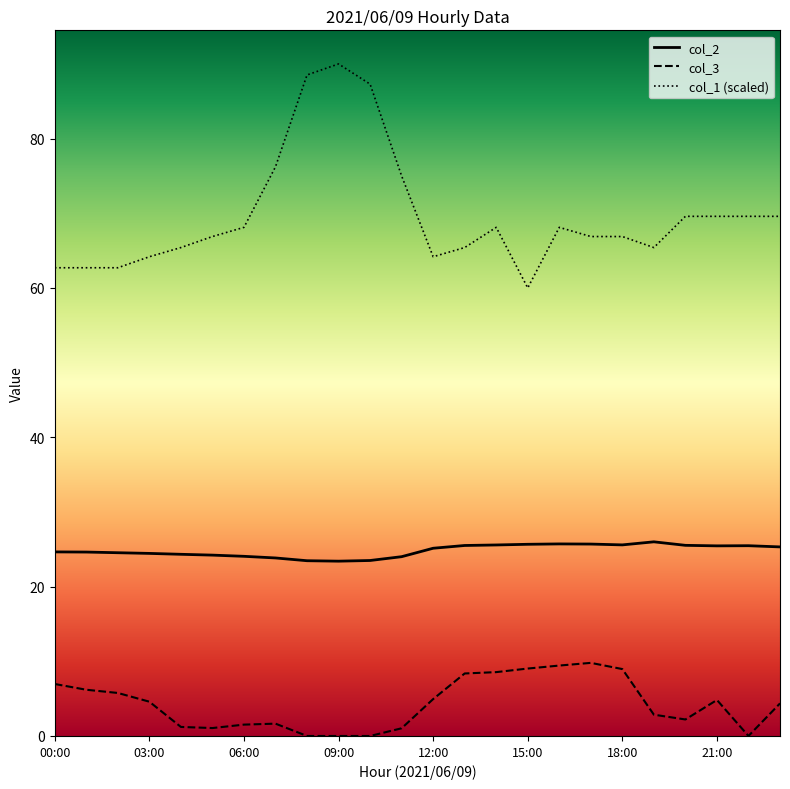

What is the label of the 7th point from the right?

17:00